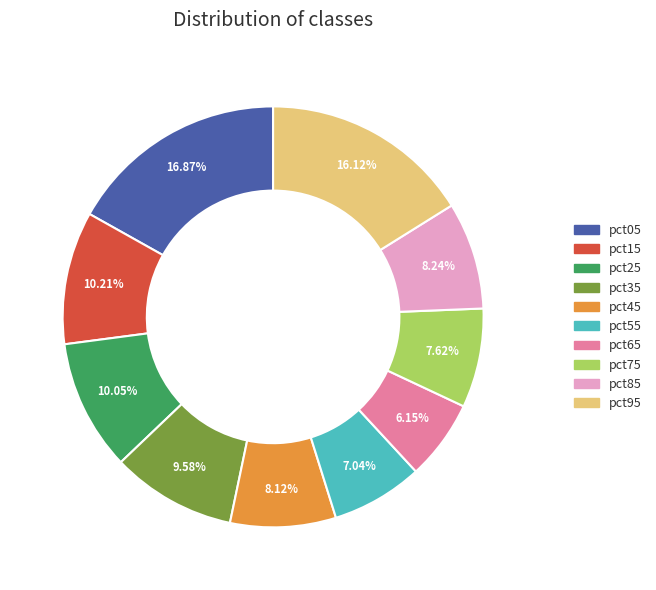

To the nearest percent, what portion does pct95 represent?

16%